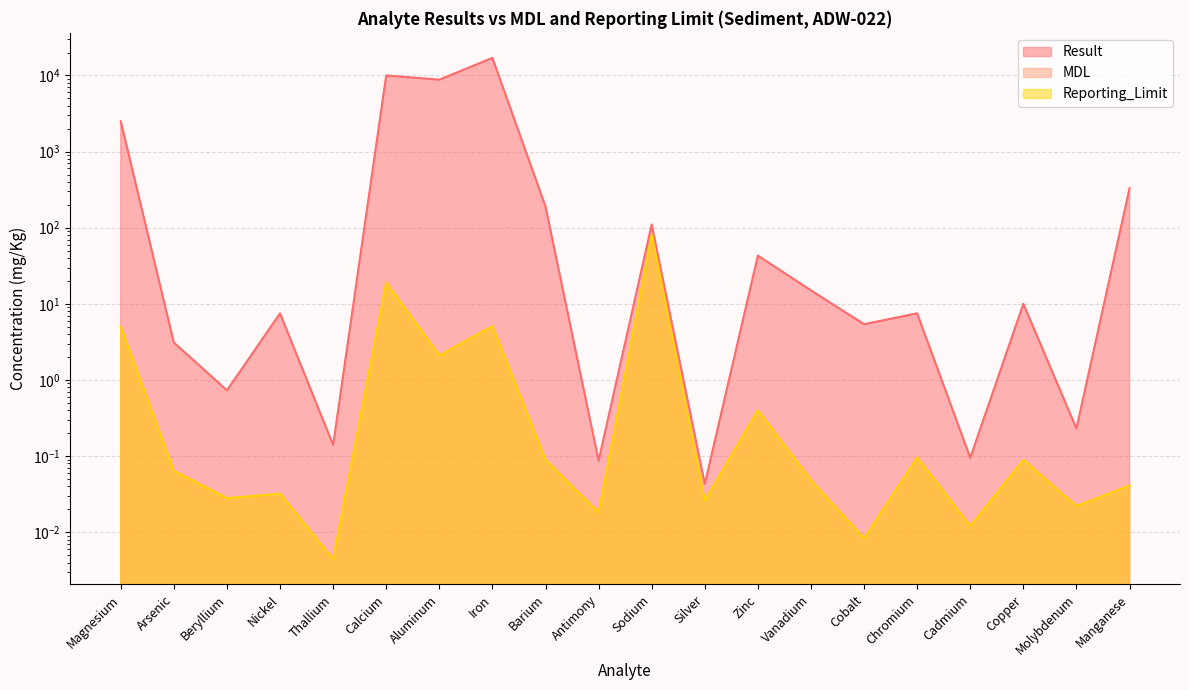

Which series changed the most between Zinc and Chromium?

Result